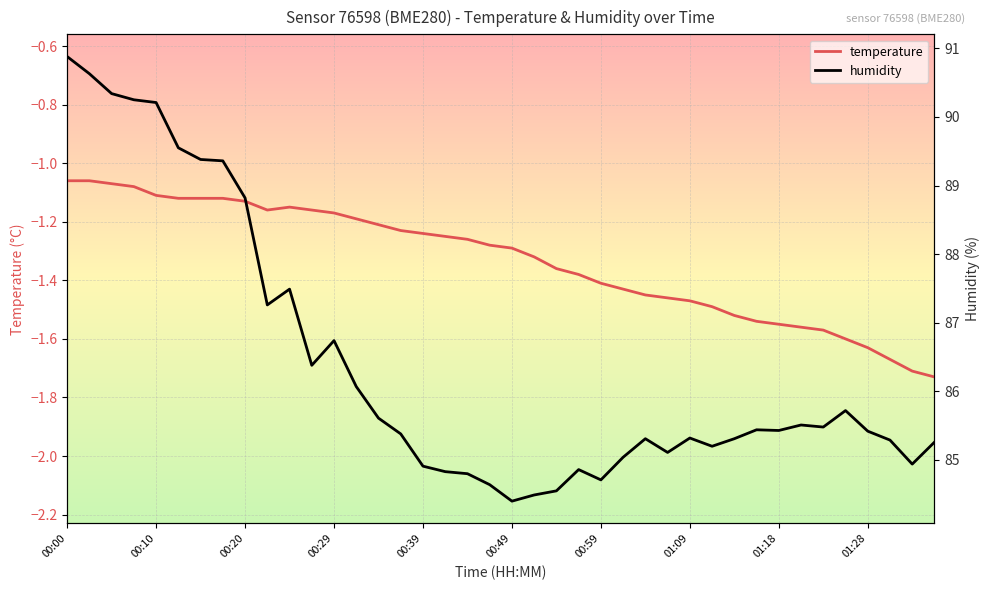

At which label is temperature closest to -1?

00:00